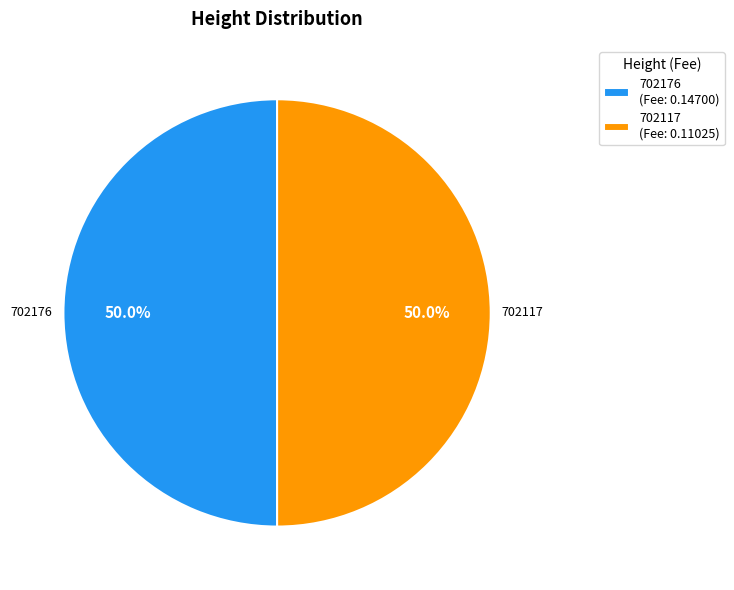

What is the ratio of the value at 702176 (Fee: 0.14700) to the value at 702117 (Fee: 0.11025)?

1.0